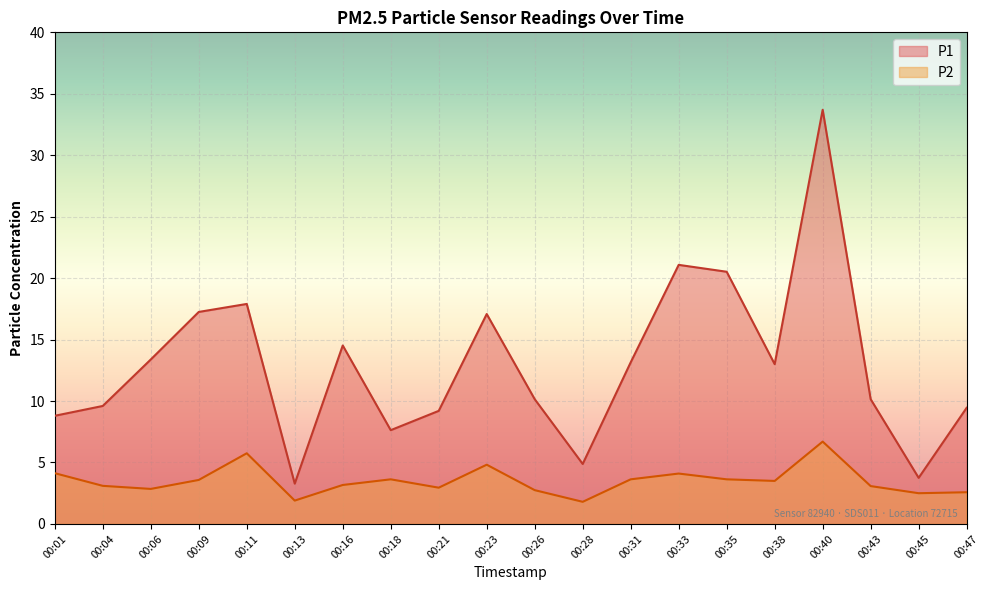

Reading right to left, list all the values displayed in this chart.

P1: 00:47=9.4	00:45=3.8	00:43=10.2	00:40=33.7	00:38=13.0	00:35=20.5	00:33=21.1	00:31=13.2	00:28=4.9	00:26=10.2	00:23=17.1	00:21=9.2	00:18=7.6	00:16=14.5	00:13=3.3	00:11=17.9	00:09=17.2	00:06=13.4	00:04=9.6	00:01=8.8
P2: 00:47=2.6	00:45=2.5	00:43=3.1	00:40=6.7	00:38=3.5	00:35=3.6	00:33=4.1	00:31=3.6	00:28=1.8	00:26=2.8	00:23=4.8	00:21=3.0	00:18=3.6	00:16=3.2	00:13=1.9	00:11=5.8	00:09=3.6	00:06=2.9	00:04=3.1	00:01=4.1